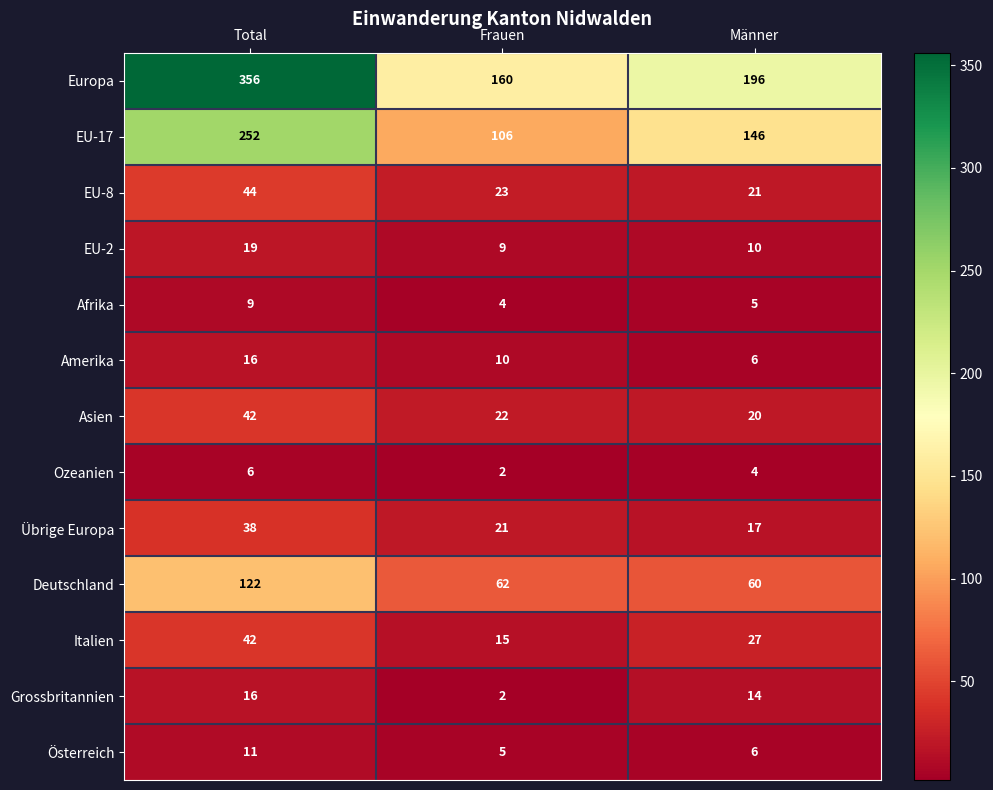

Where does the Europa series first go above 196?

Total